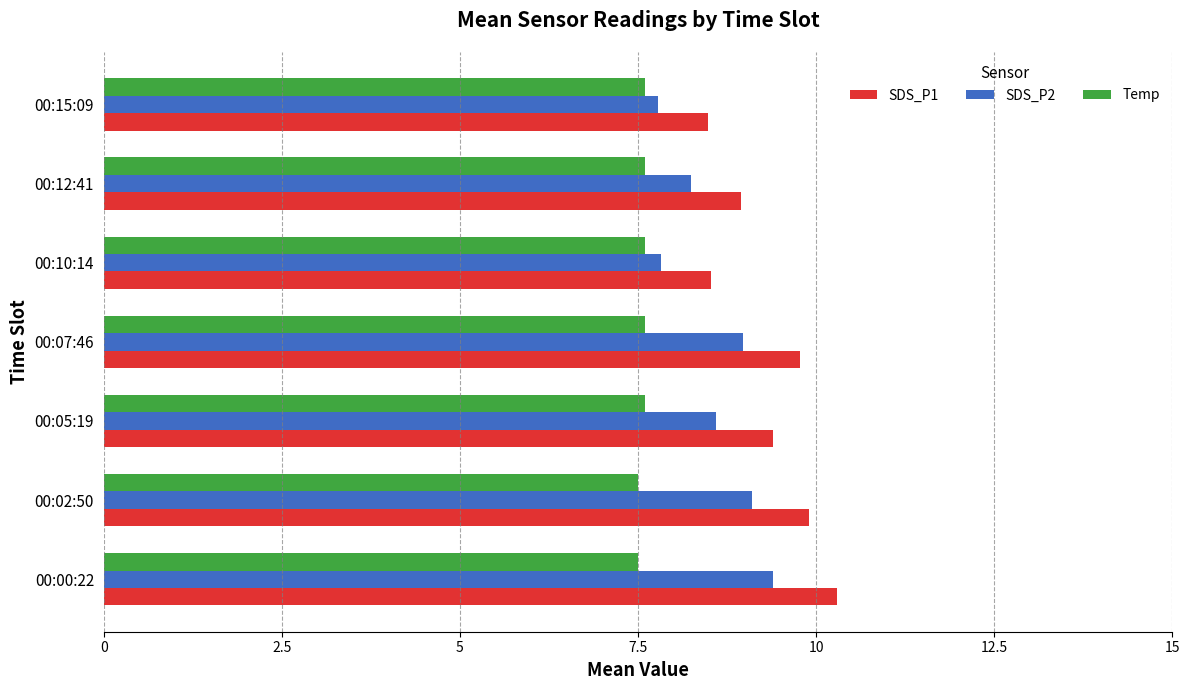

What is the difference between the maximum and minimum values in the SDS_P2 series?

1.6